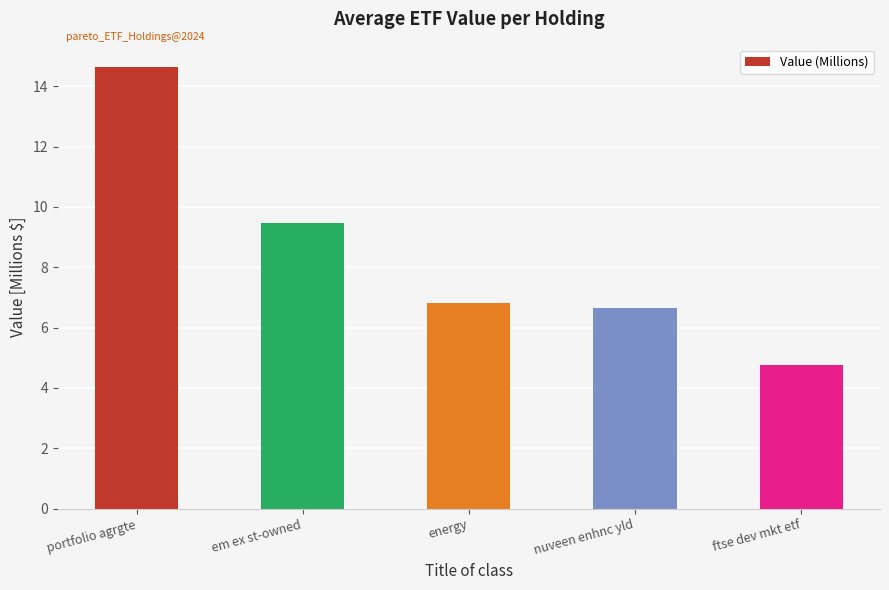

List the labels in order of value, smallest first.

ftse dev mkt etf, nuveen enhnc yld, energy, em ex st-owned, portfolio agrgte